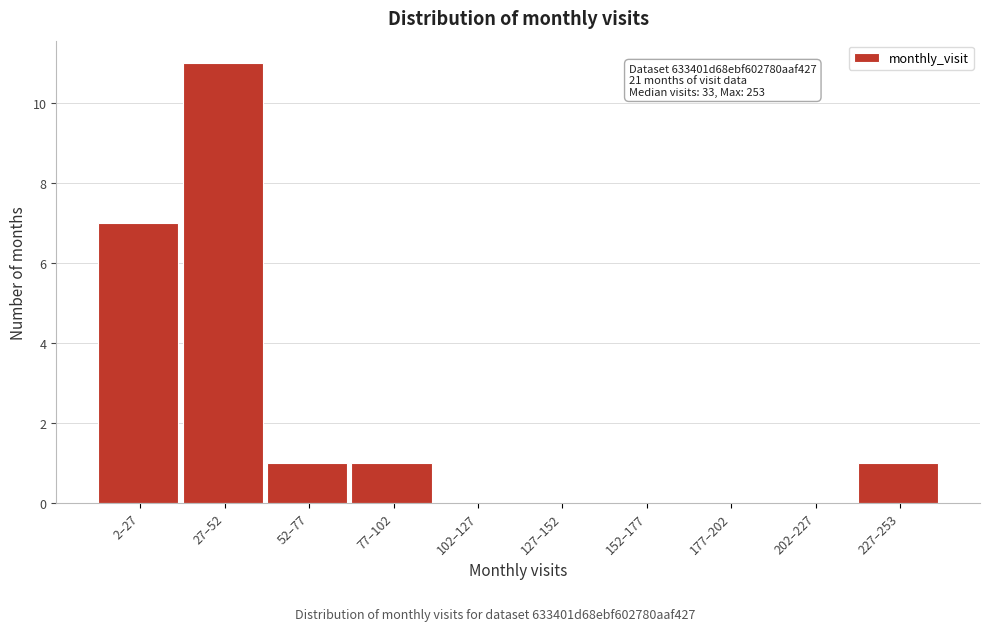

Reading left to right, extract all data points from this chart.

2–27=7	27–52=11	52–77=1	77–102=1	102–127=0	127–152=0	152–177=0	177–202=0	202–227=0	227–253=1